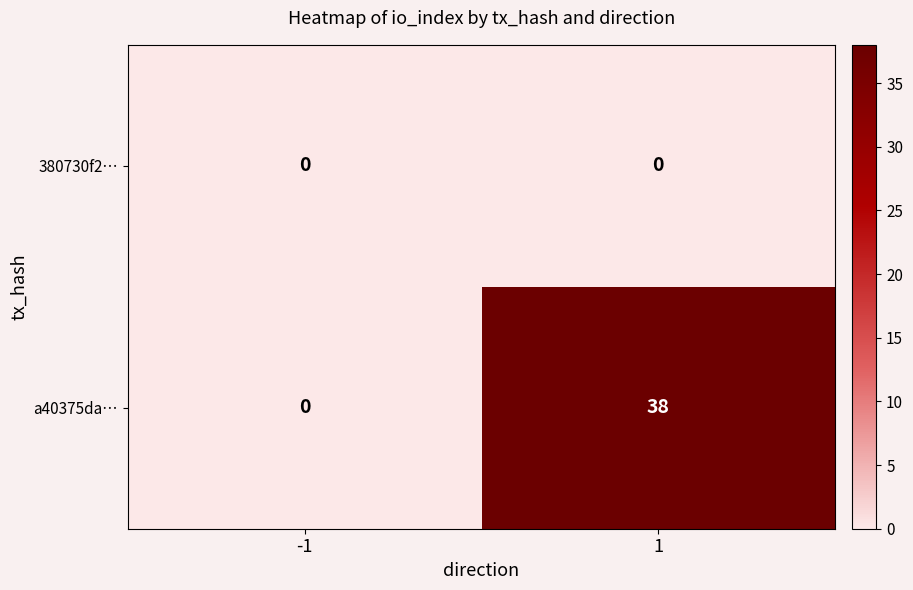

Reading left to right, list all the values displayed in this chart.

380730f2…: -1=0	1=0
a40375da…: -1=0	1=38